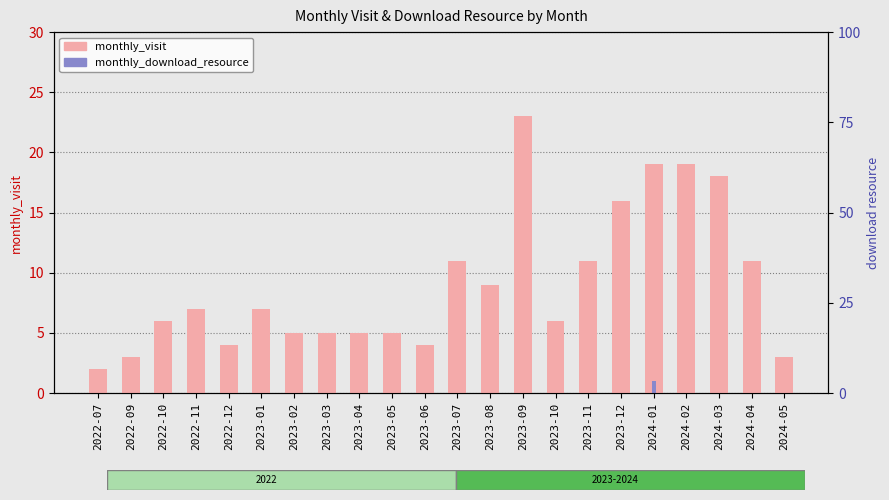

What are all the series names shown in the legend?

monthly_visit, monthly_download_resource